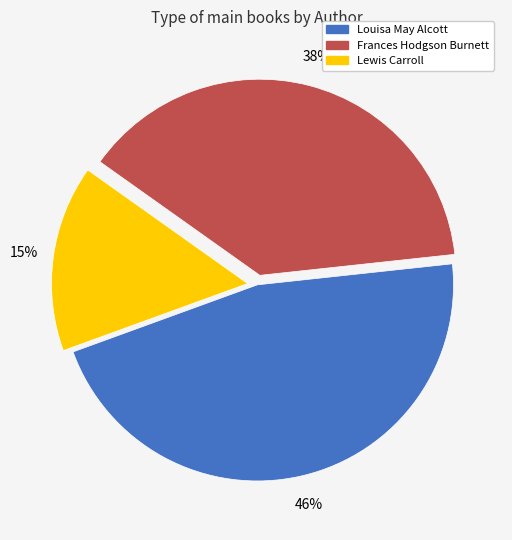

To the nearest percent, what is the difference between the Louisa May Alcott and Frances Hodgson Burnett slice percentages?

8%